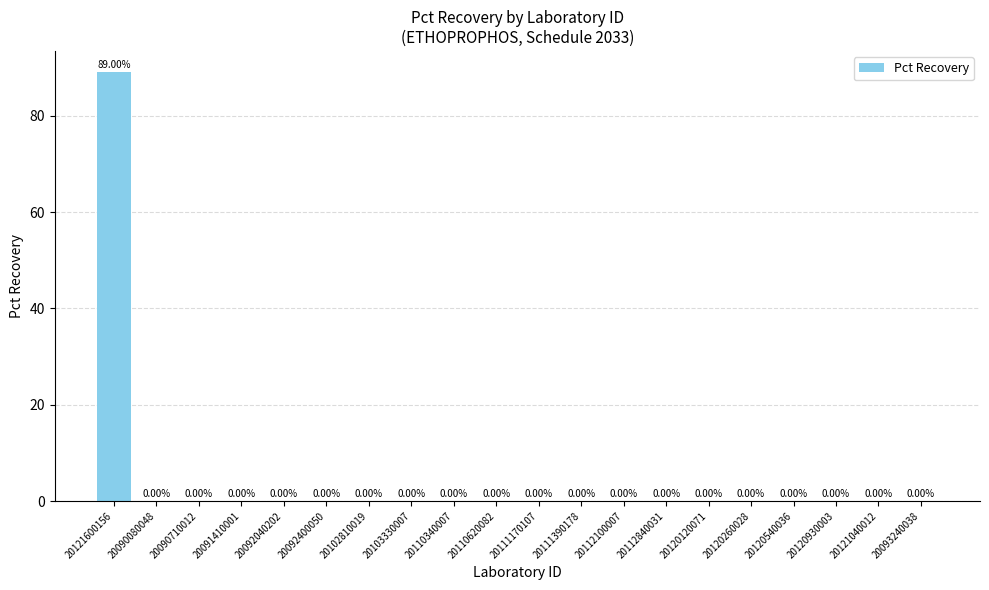

What is the greatest value displayed?

89